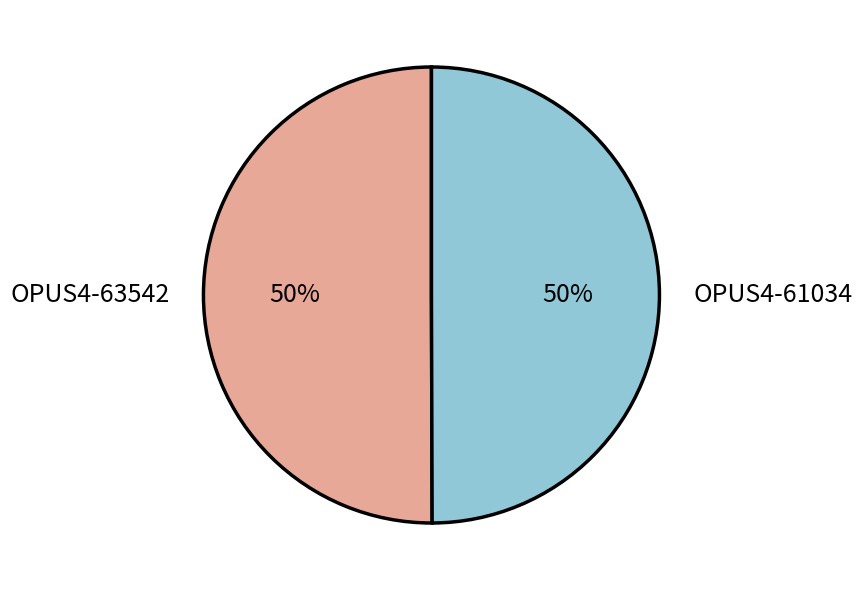

To the nearest percent, what is the combined percentage of OPUS4-63542 and OPUS4-61034?

100%